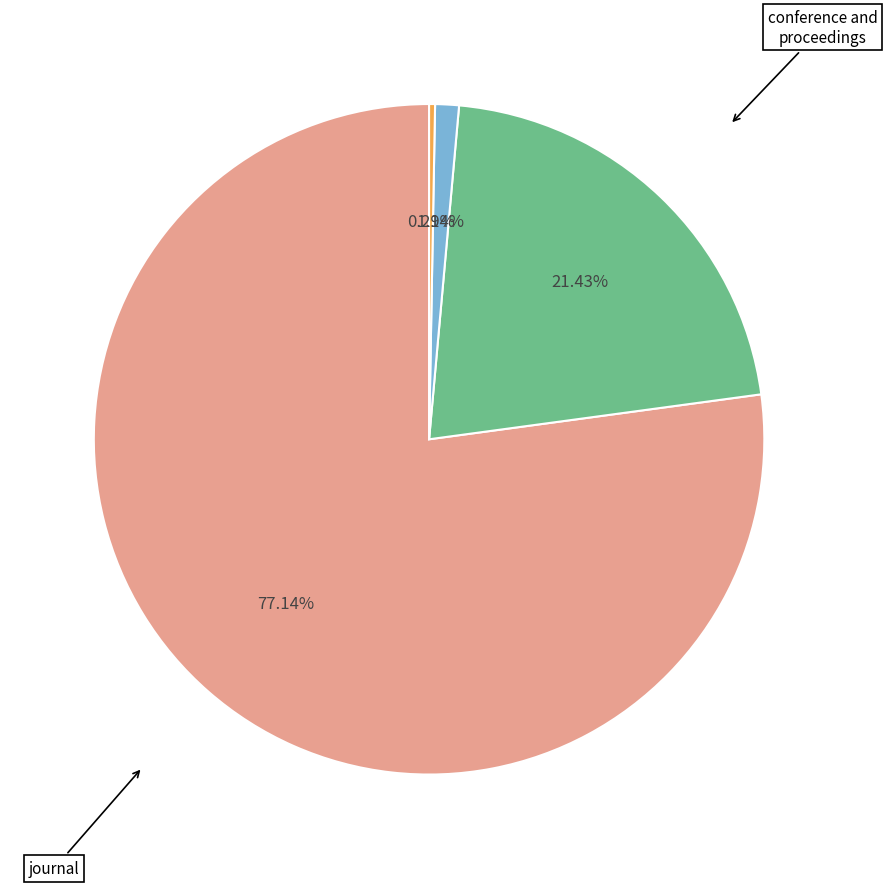

Rank the categories by value from highest to lowest.

journal, conference and proceedings, trade journal, book series